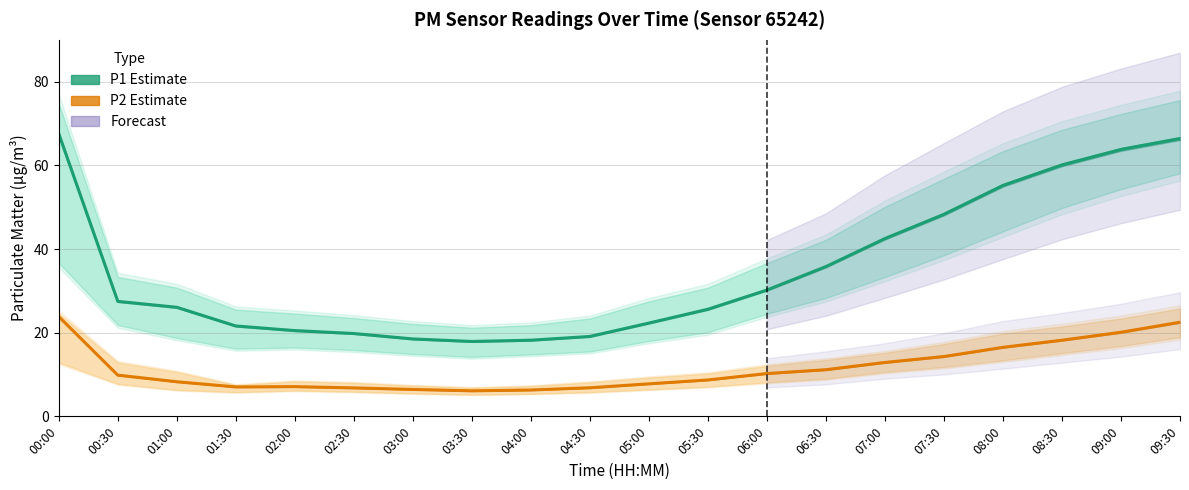

Rank the categories by P1 (Estimate) value from lowest to highest.

03:30, 04:00, 03:00, 04:30, 02:30, 02:00, 01:30, 05:00, 05:30, 01:00, 00:30, 06:00, 06:30, 07:00, 07:30, 08:00, 08:30, 09:00, 09:30, 00:00